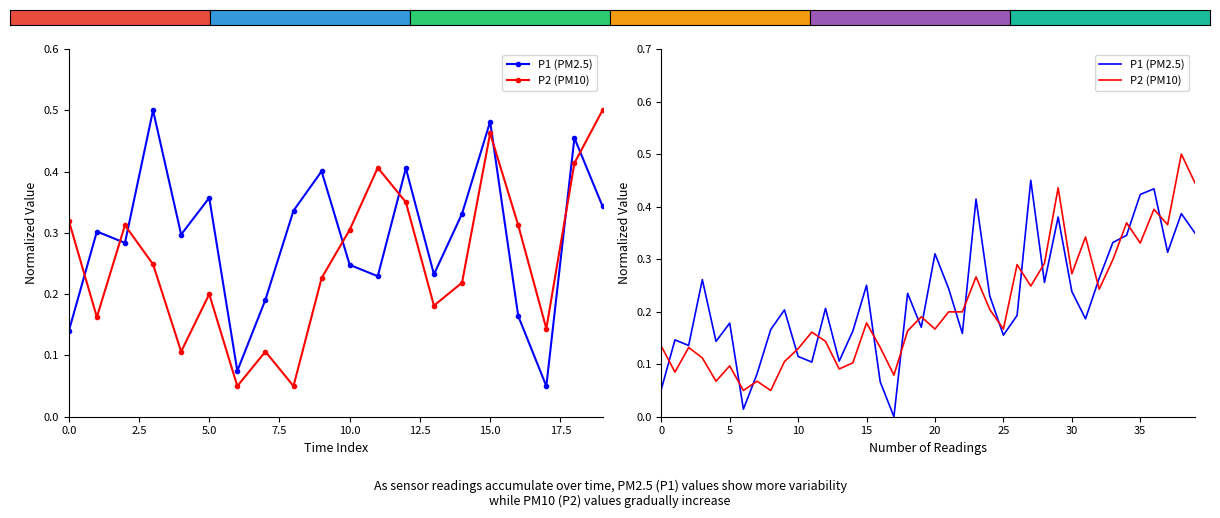

What is the value of the P2 (PM10) point at the 6th from the left?

0.1